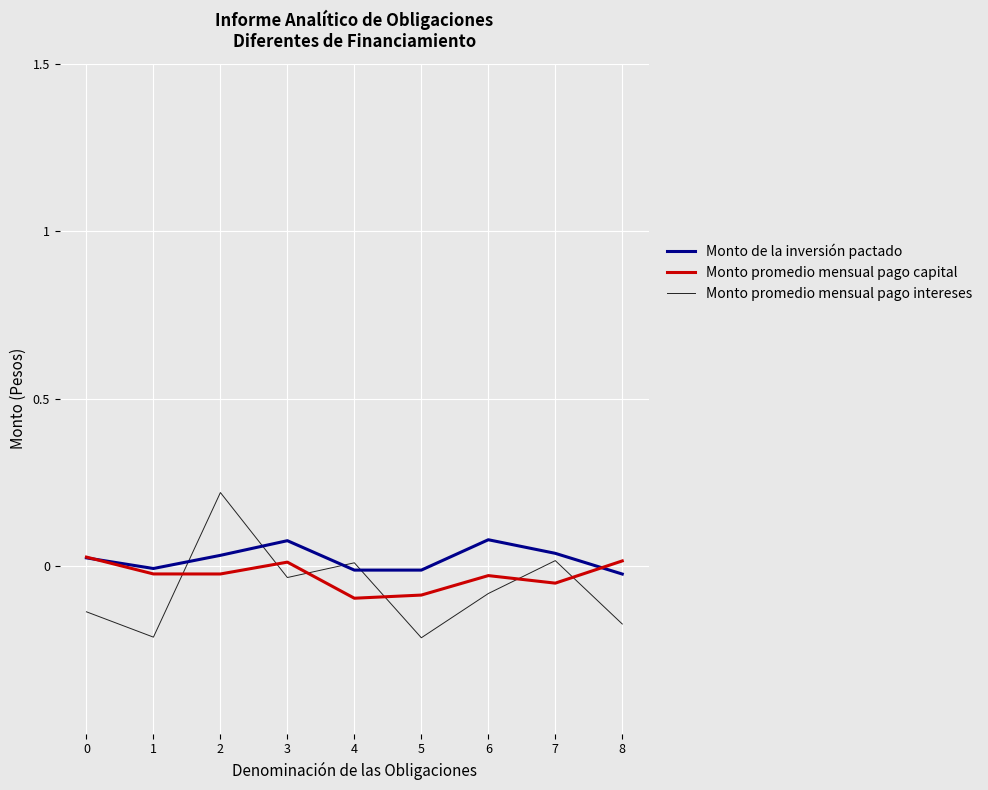

The value of Monto promedio mensual pago intereses at 6 is -0.1. True or false?

True